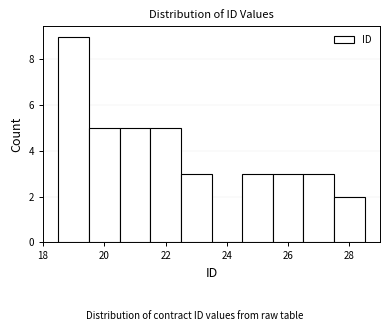

Which range on the x-axis has the tallest bar?

18.5 to 19.5